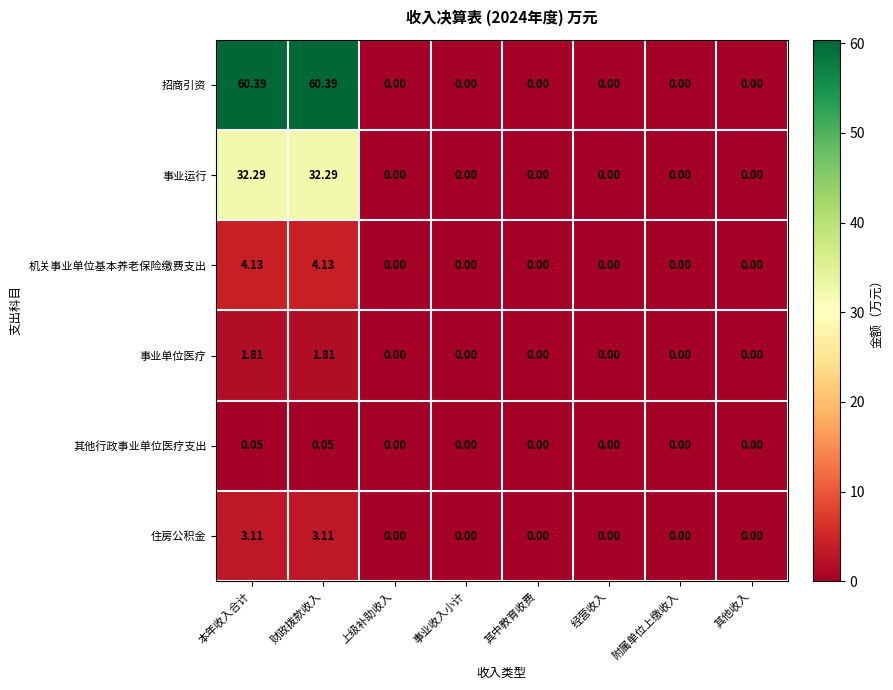

Between 本年收入合计 and 其他收入, which series saw the biggest shift?

招商引资